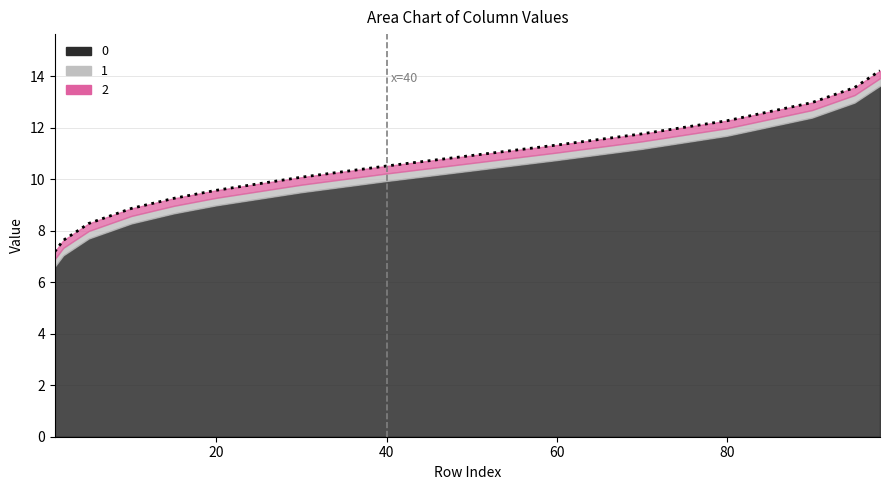

True or false: 1 has more than 1 points higher than both neighbors.

False